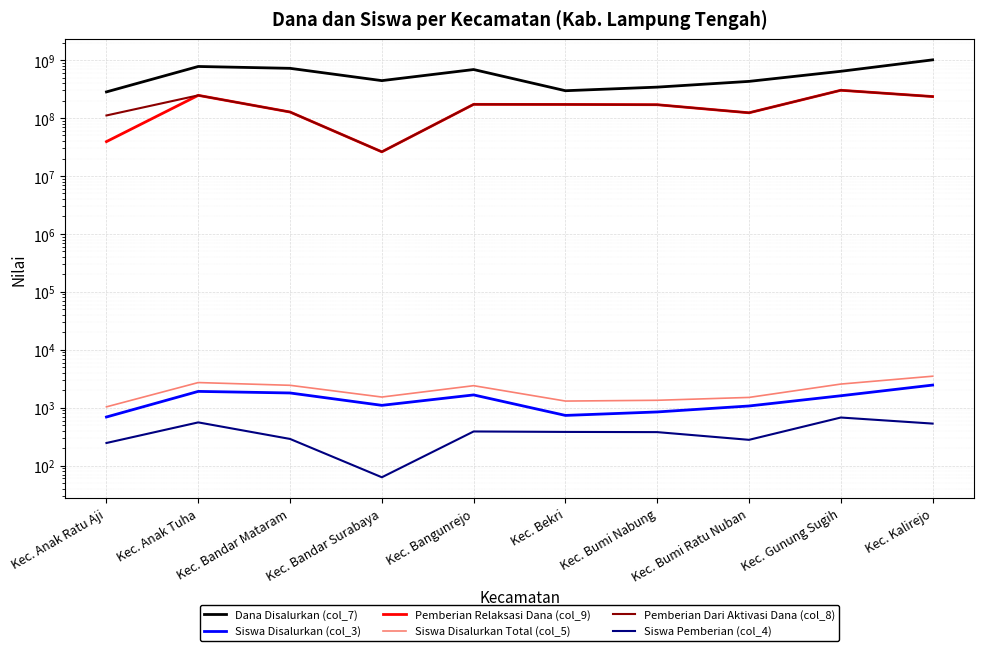

At which label does Dana Disalurkan (col_7) first exceed 640350000?

Kec. Anak Tuha